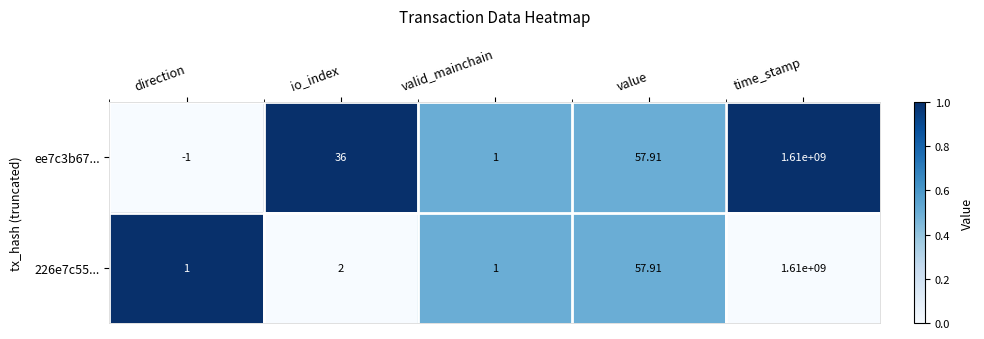

Where is ee7c3b67... nearest to the value 804999999?

value